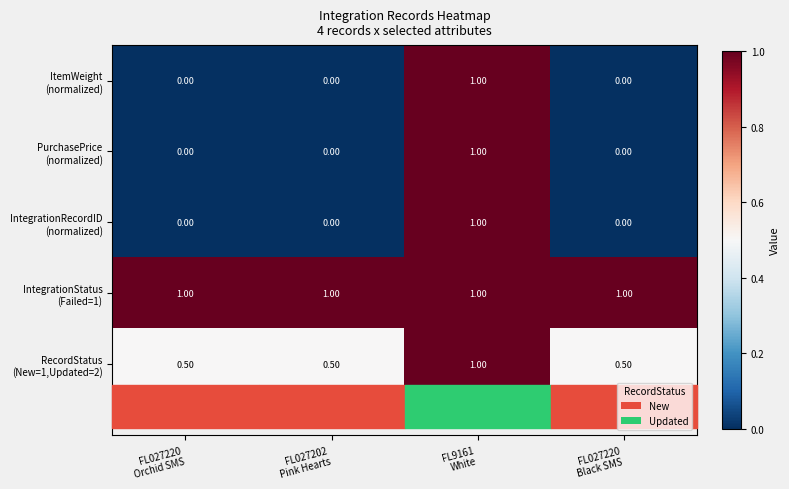

What is the total value across all series at FL027220
Black SMS?

1.5